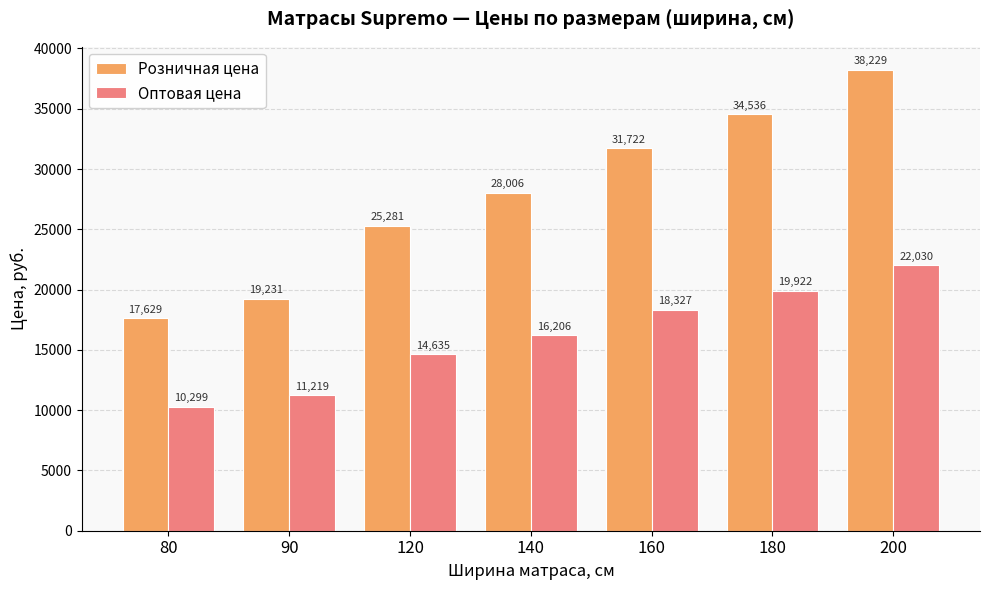

At which label is Розничная цена closest to 27929?

140